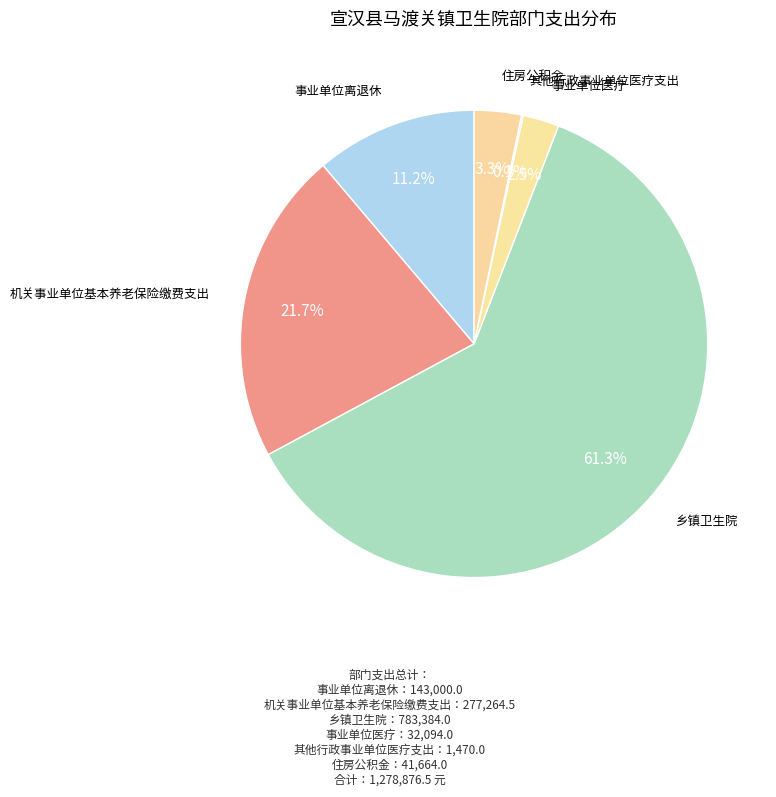

Which slice is the largest?

乡镇卫生院